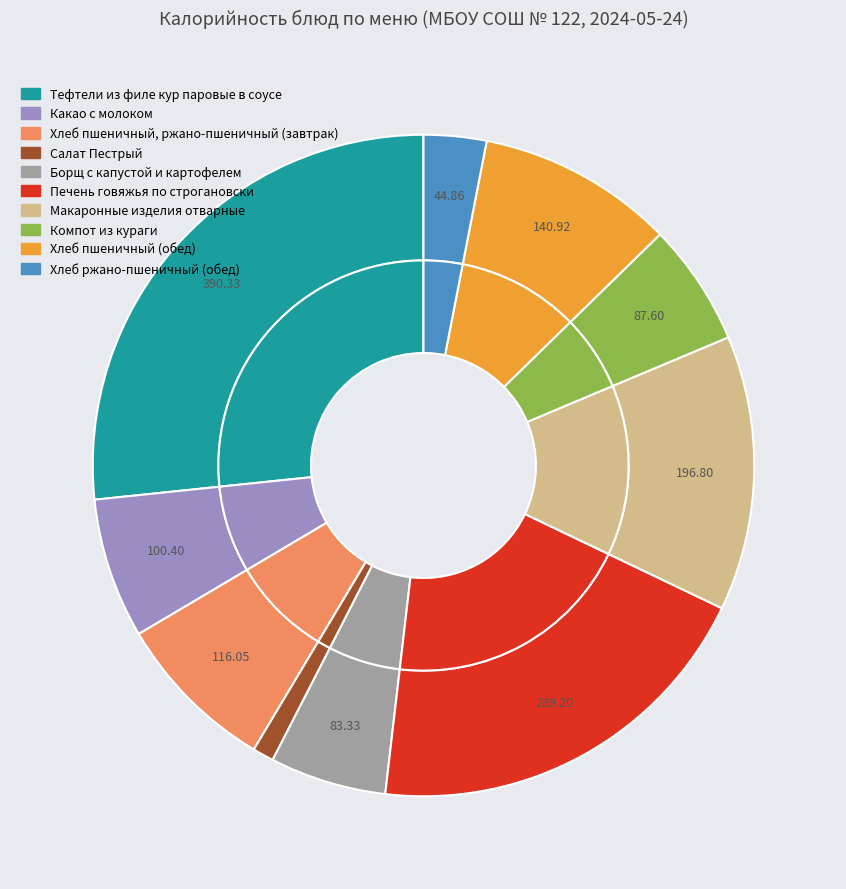

Between Салат Пестрый and Макаронные изделия отварные, which is larger?

Макаронные изделия отварные